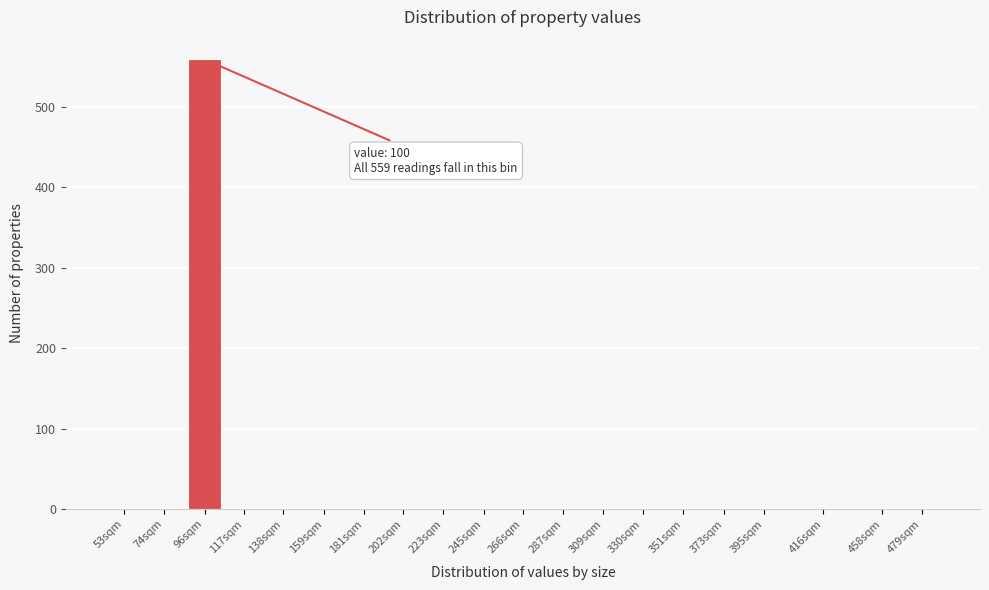

Reading left to right, transcribe all the data shown in this chart.

53sqm=0	74sqm=0	96sqm=559	117sqm=0	138sqm=0	159sqm=0	181sqm=0	202sqm=0	223sqm=0	245sqm=0	266sqm=0	287sqm=0	309sqm=0	330sqm=0	351sqm=0	373sqm=0	395sqm=0	416sqm=0	458sqm=0	479sqm=0